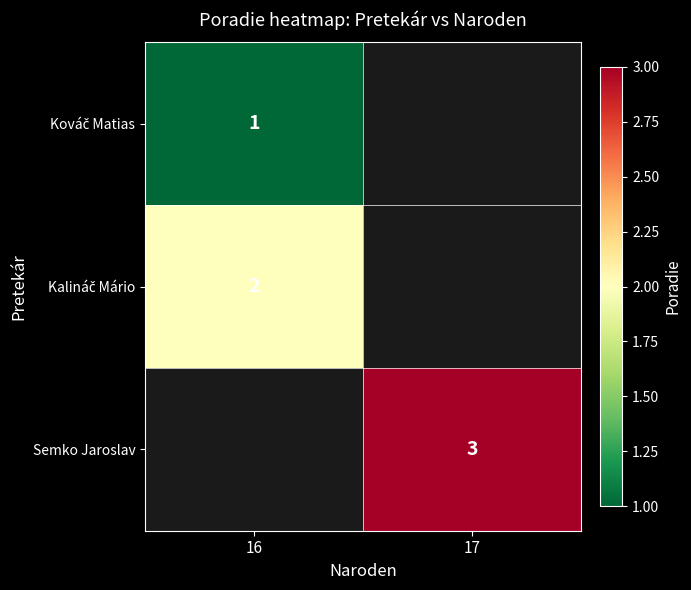

The value of Semko Jaroslav at 17 is 1. True or false?

False